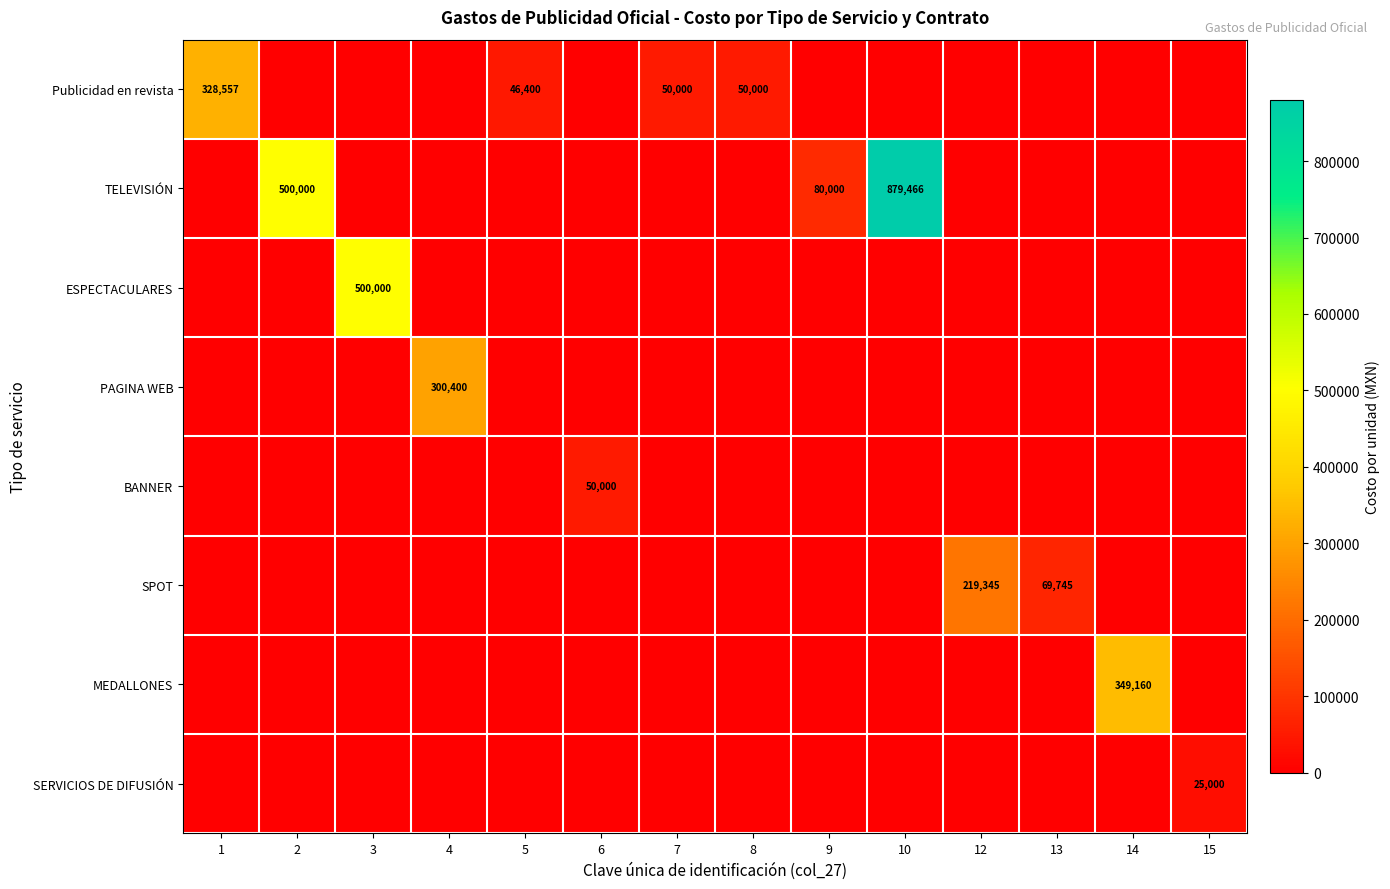

Is the value of ESPECTACULARES at 15 greater than the value of TELEVISIÓN at 6?

No